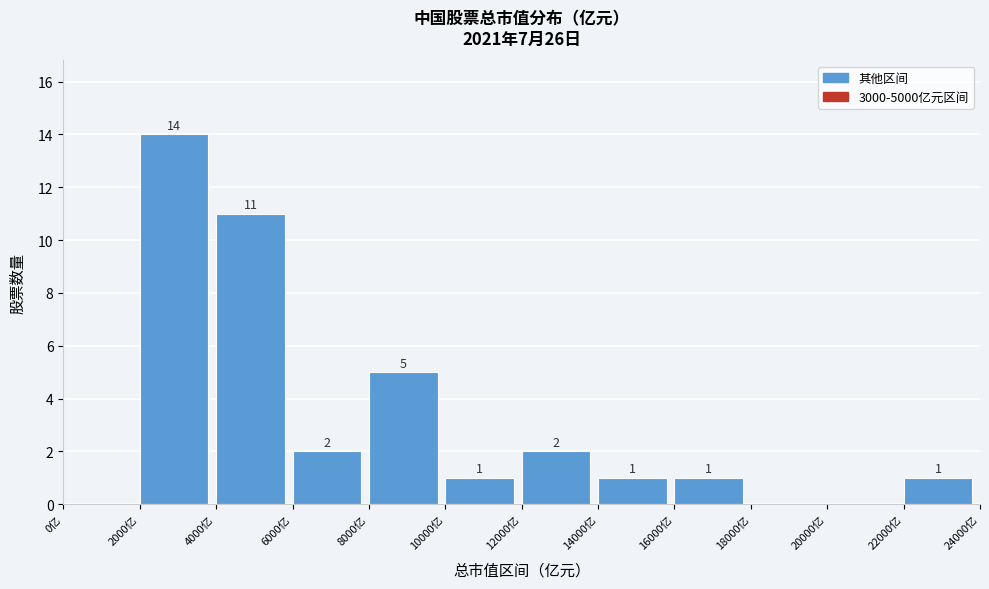

Which range on the x-axis has the tallest bar?

2000 to 4000